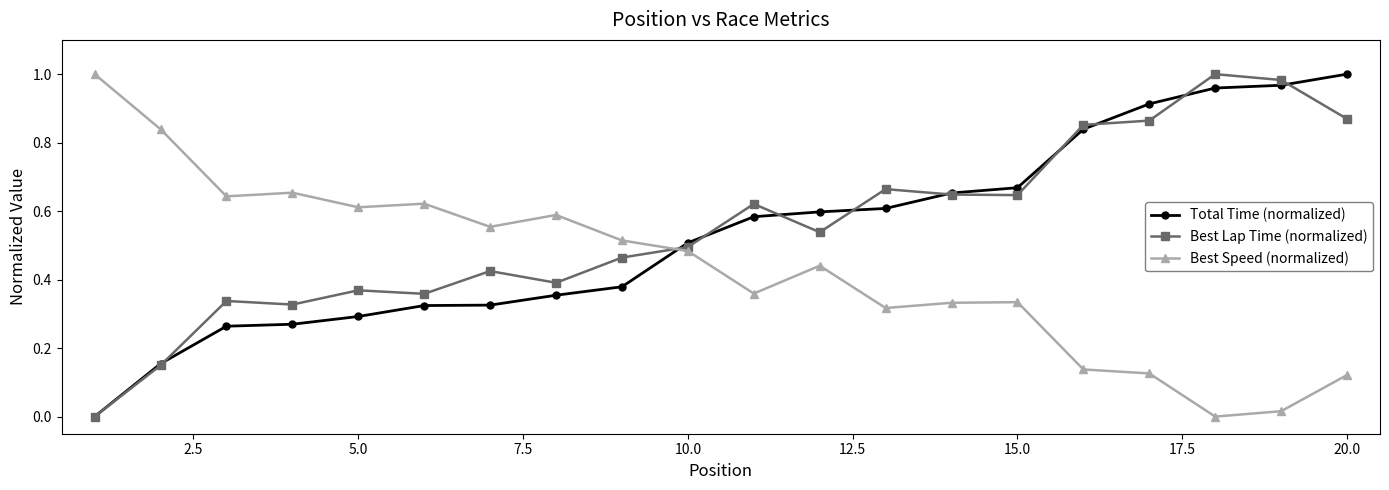

True or false: Best Speed (normalized) has more than 0 interior local peaks.

True